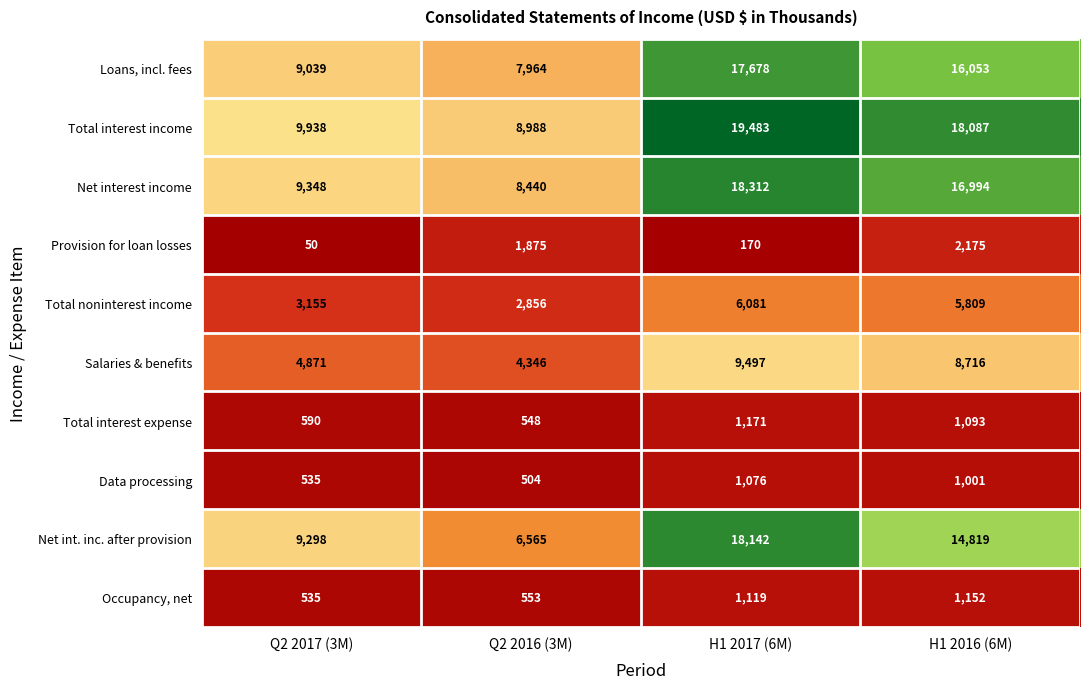

Rank the series by their maximum value, from lowest to highest.

Data processing, Occupancy, net, Total interest expense, Provision for loan losses, Total noninterest income, Salaries & benefits, Loans, incl. fees, Net int. inc. after provision, Net interest income, Total interest income